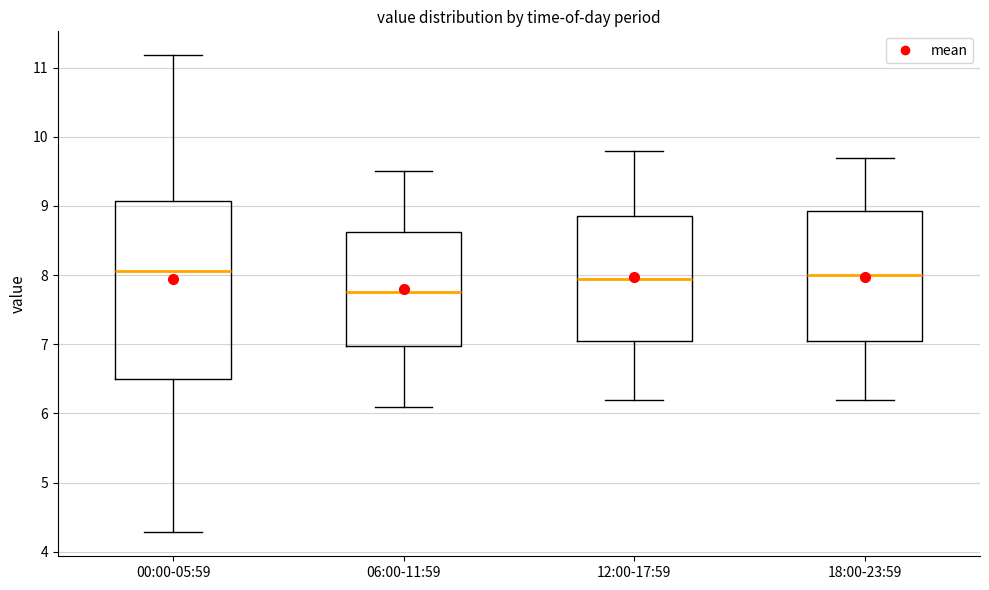

Which box is the tallest, from its lower edge to its upper edge?

00:00-05:59